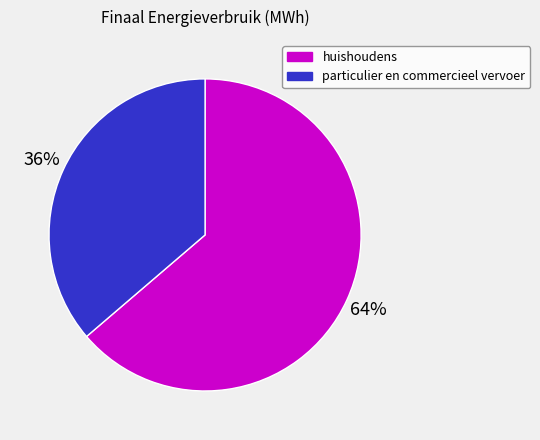

Combined, do huishoudens and particulier en commercieel vervoer account for over 50%?

Yes